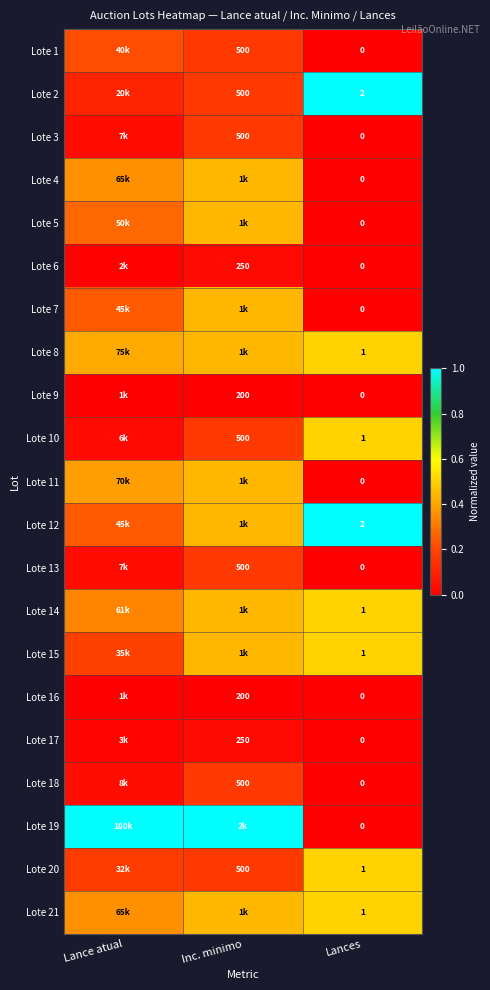

Rank the series at Inc. minimo from highest to lowest value.

Lote 19, Lote 4, Lote 5, Lote 7, Lote 8, Lote 11, Lote 12, Lote 14, Lote 15, Lote 21, Lote 1, Lote 2, Lote 3, Lote 10, Lote 13, Lote 18, Lote 20, Lote 6, Lote 17, Lote 9, Lote 16